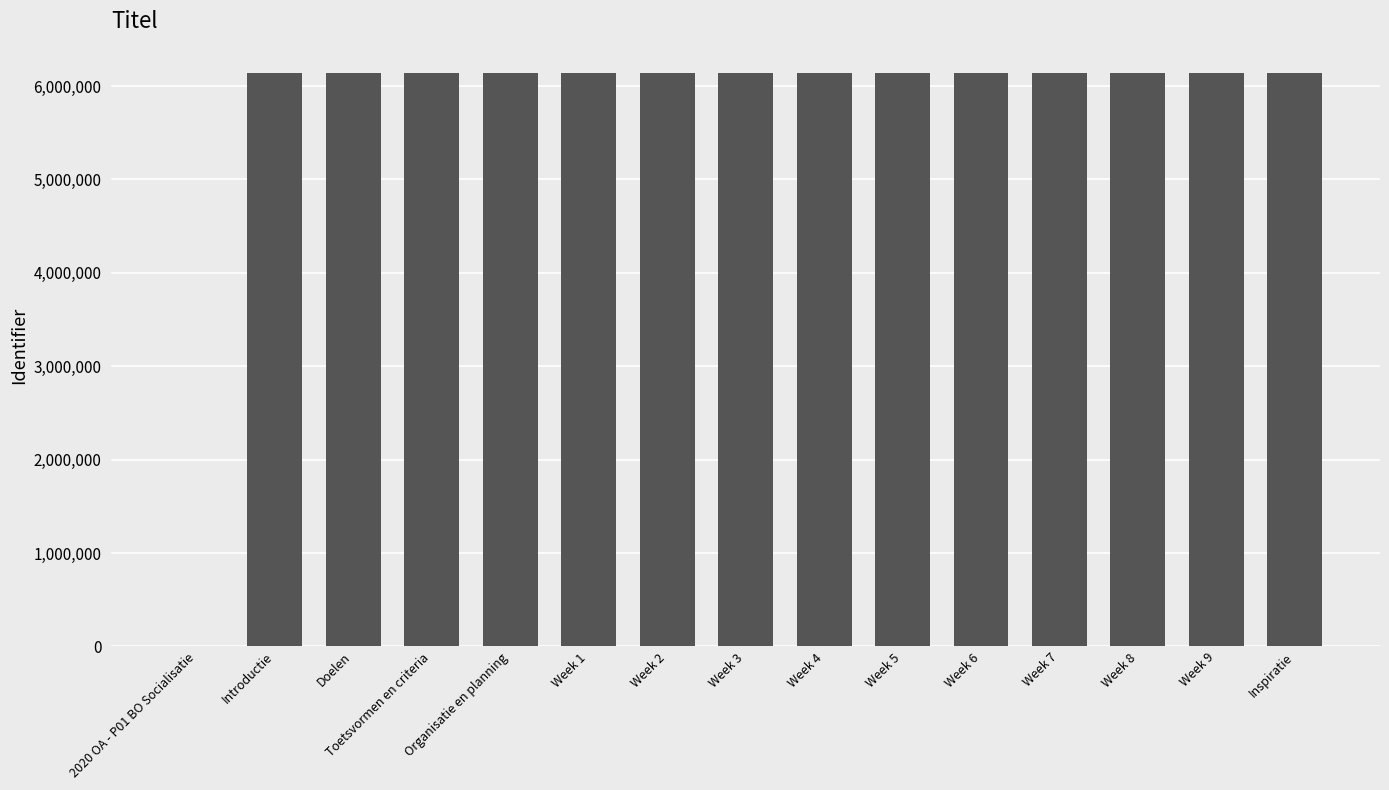

How many positive values are there?

14